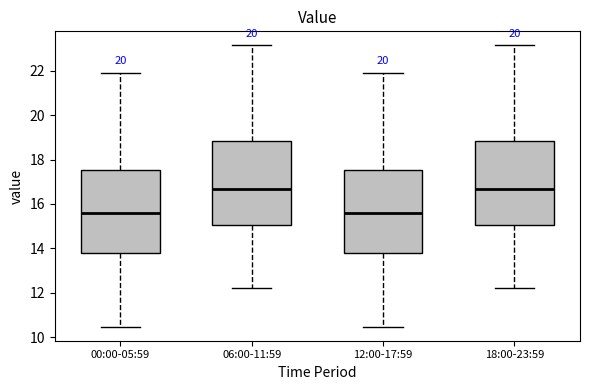

Where is the upper edge of the box for 06:00-11:59 on the y-axis? The values are not printed on the chart, so give them approximately, as read against the axis.

18.8